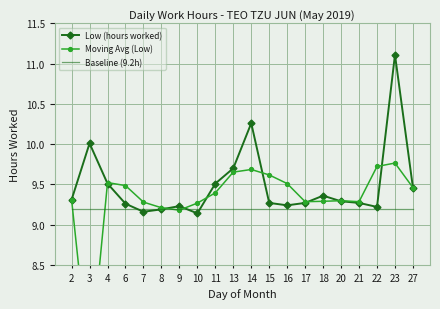

Count the number of data series in this chart.

3